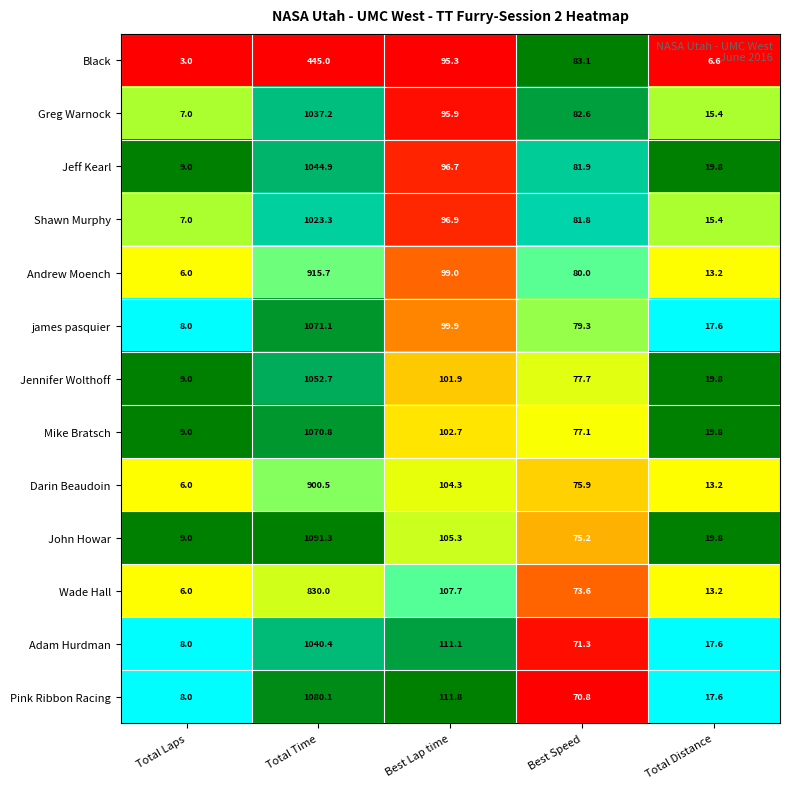

What is the sum of all Shawn Murphy values?

1224.4